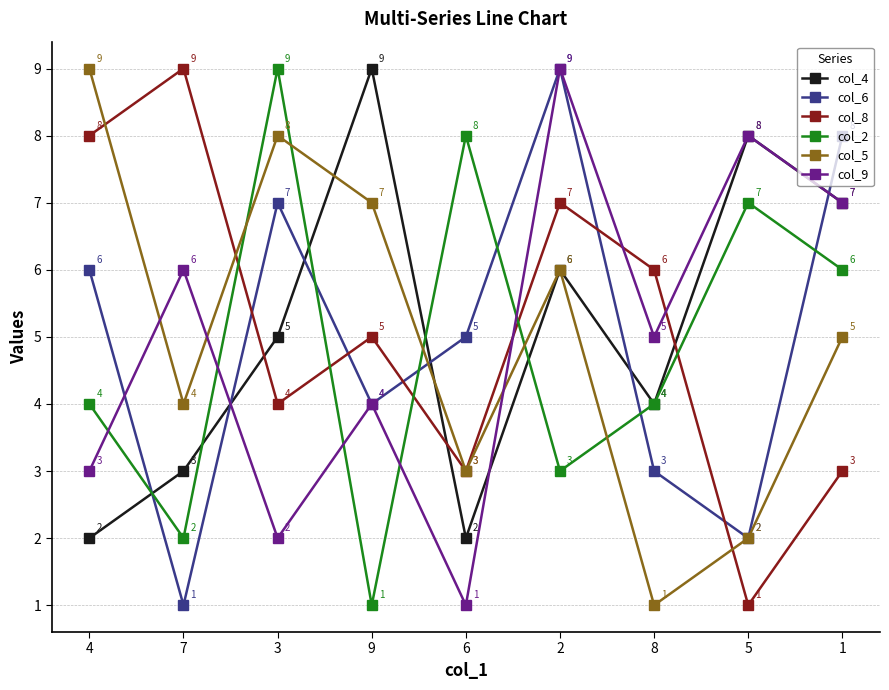

How many values in the col_6 series are below 5?

4